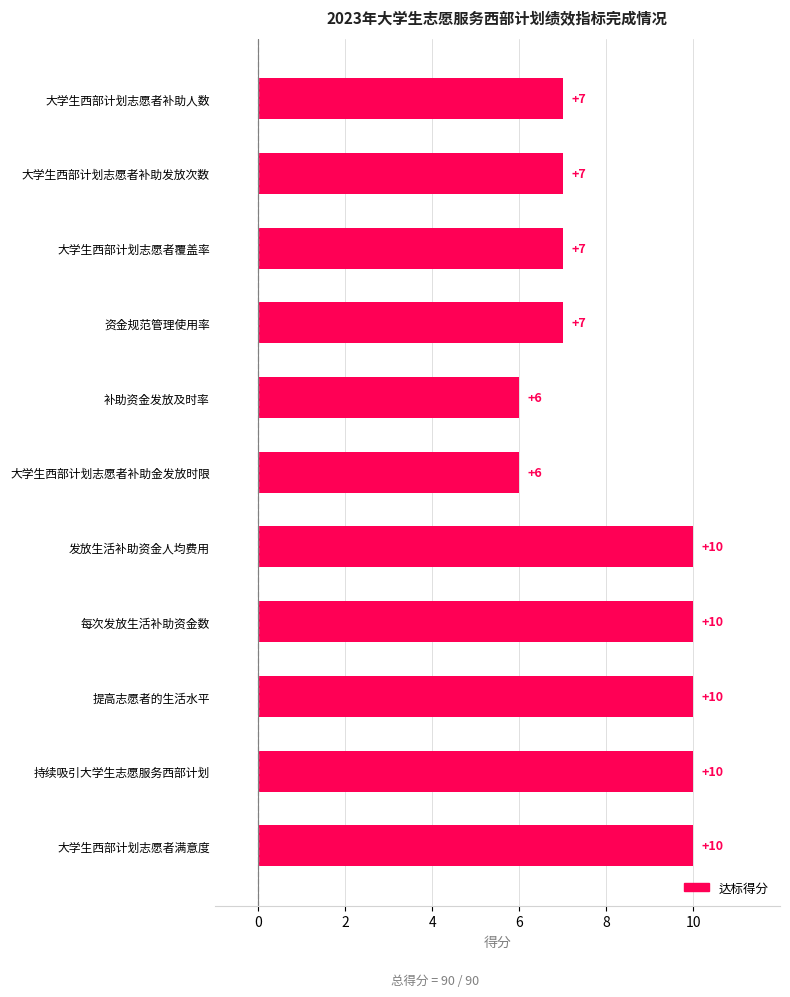

How many data points are less than 7?

2